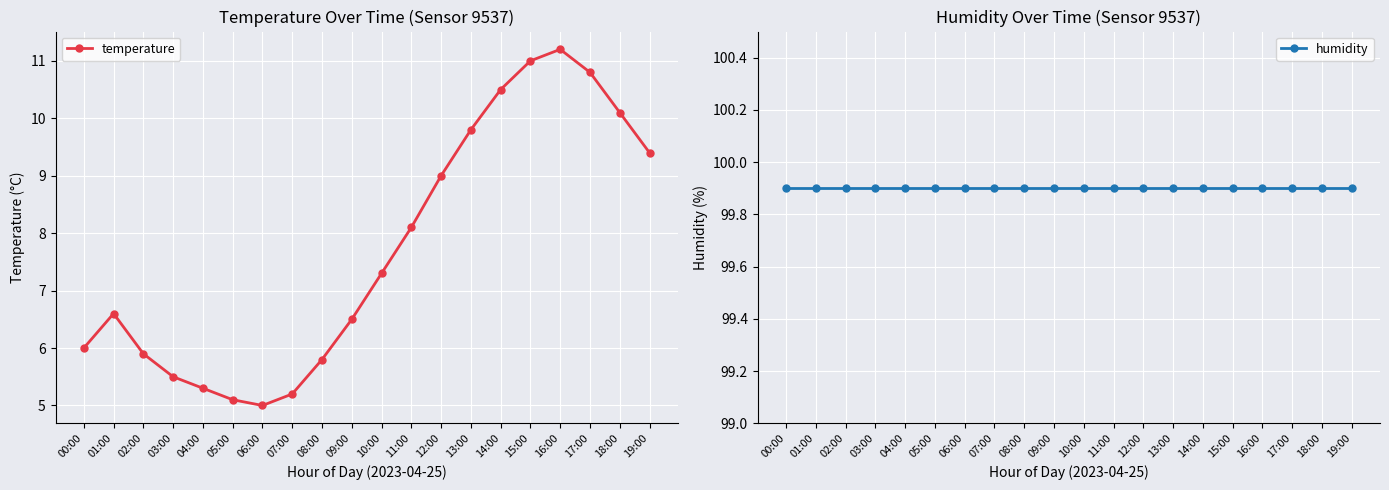

True or false: temperature has a value of 4.0 at 02:00.

False